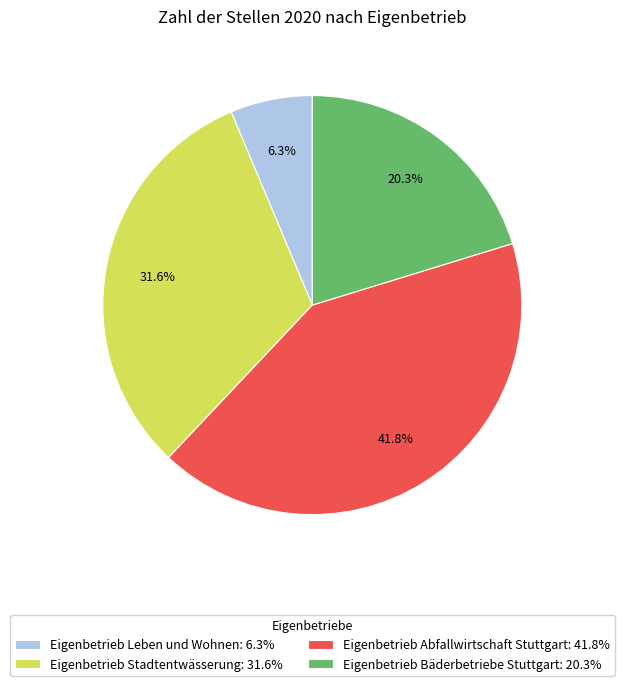

Is Eigenbetrieb Leben und Wohnen the majority of the pie?

No